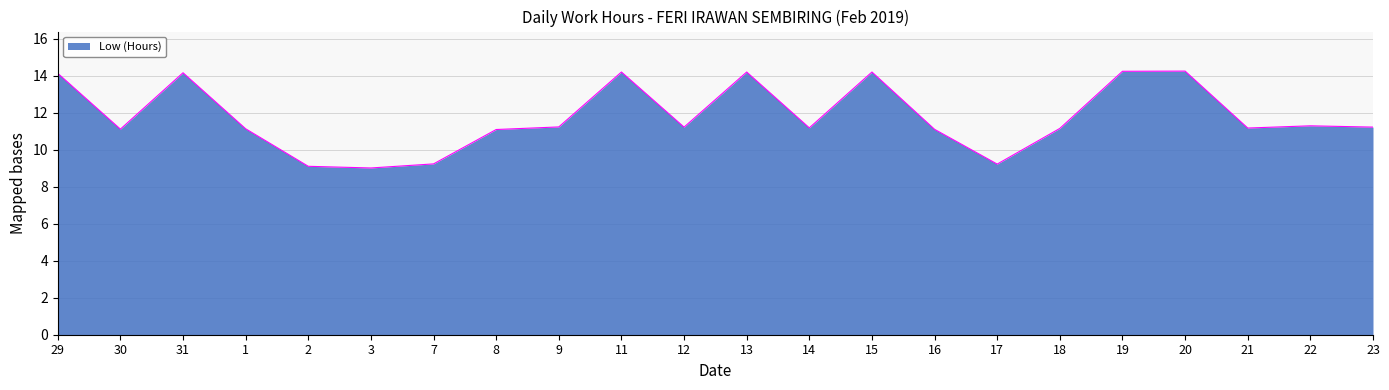

What position from the left is 1?

4